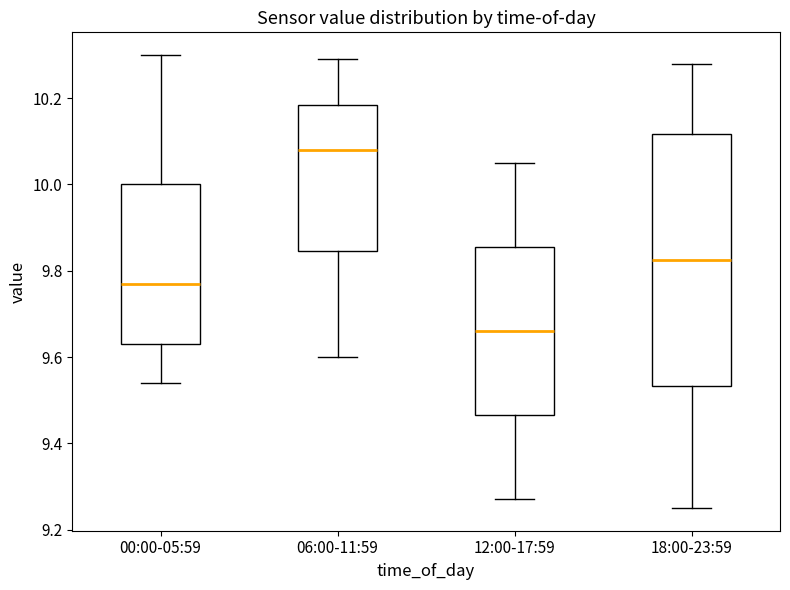

Which box is the tallest, from its lower edge to its upper edge?

18:00-23:59